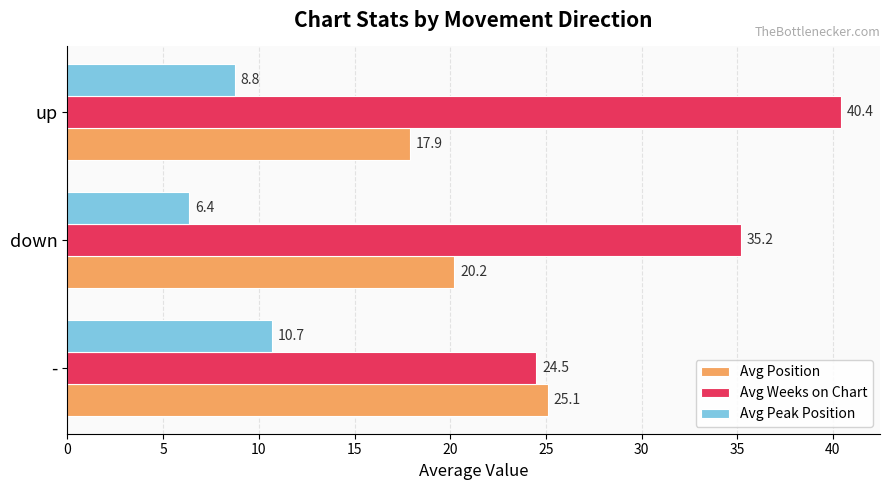

Rank the categories by Avg Position value from highest to lowest.

-, down, up